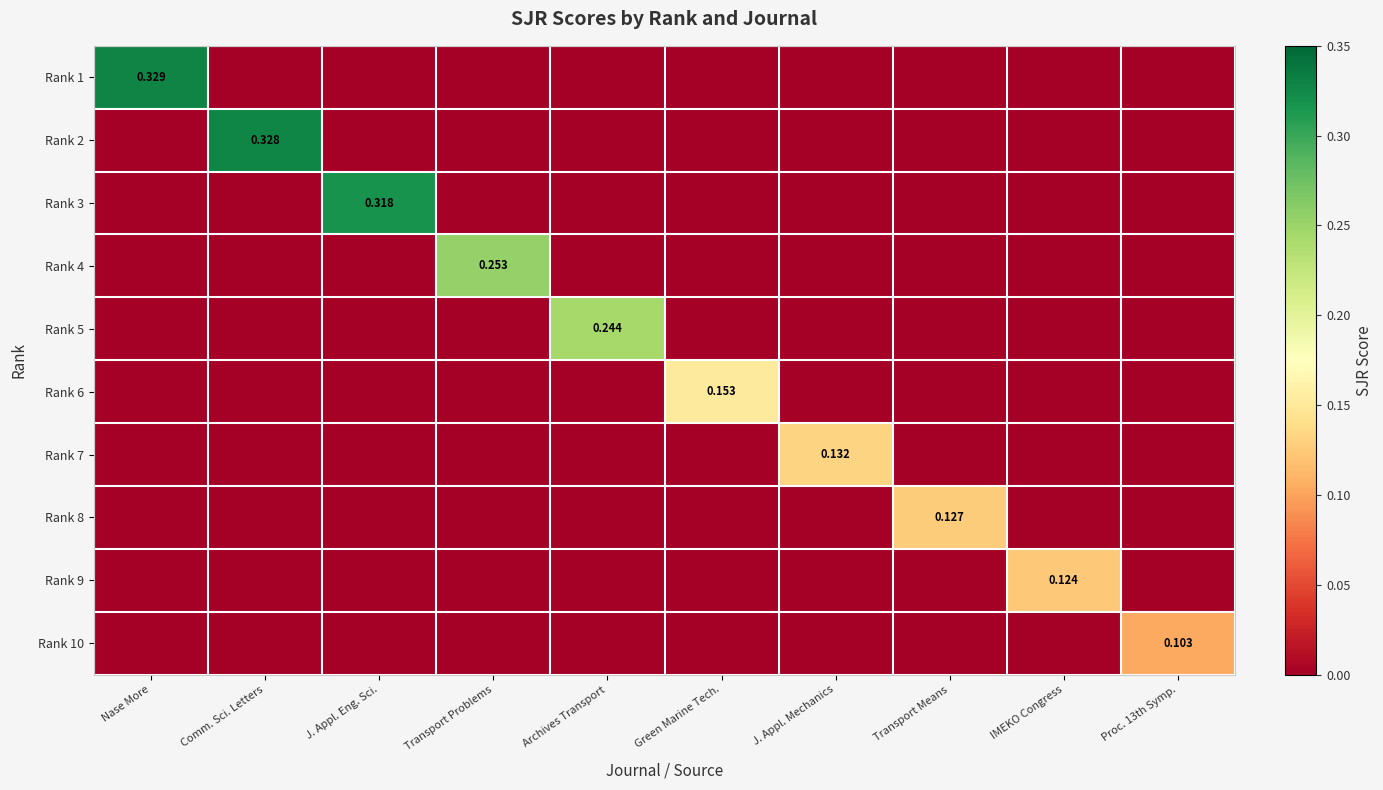

Which has a higher value, Comm. Sci. Letters or Transport Means?

Comm. Sci. Letters